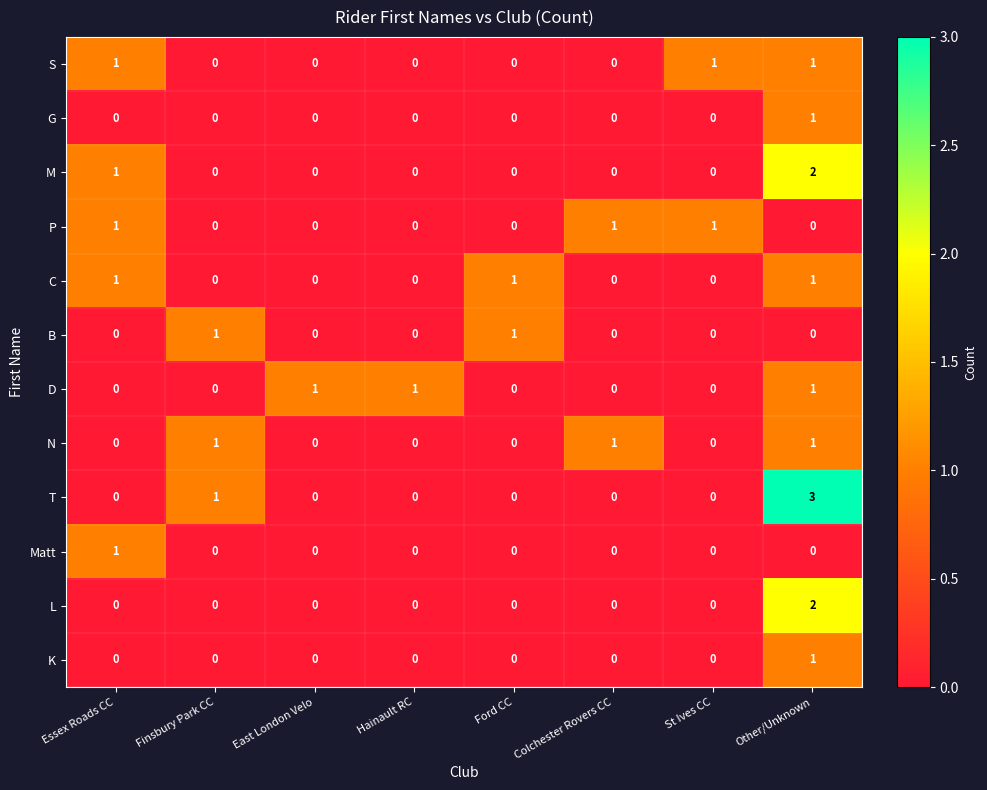

Which series has the widest spread of values?

T